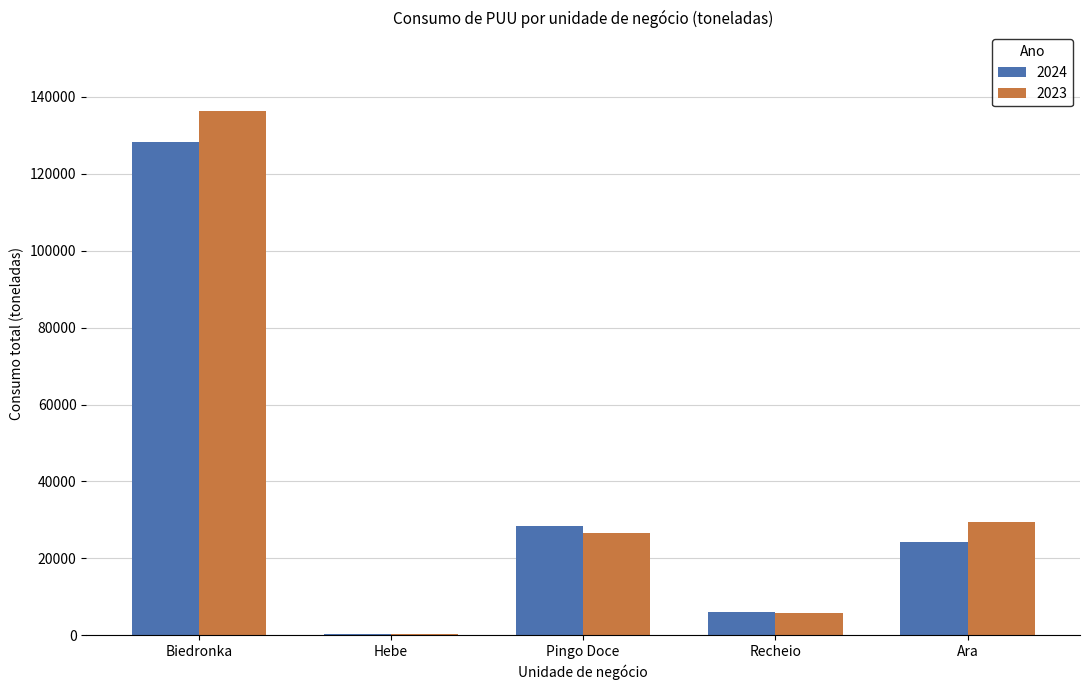

True or false: 2023 has a value of 41351 at Ara.

False